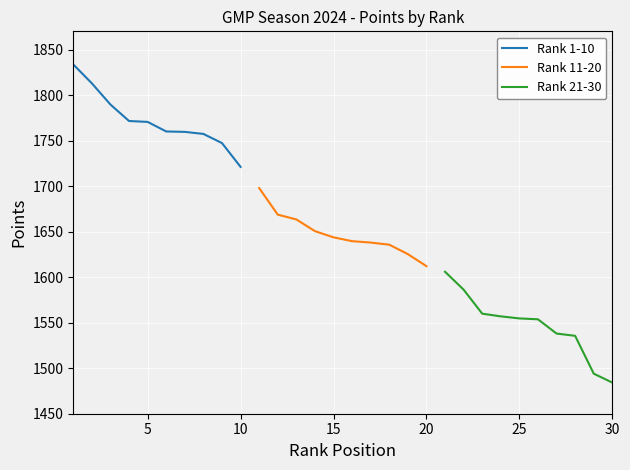

How many data points in Rank 11-20 are less than 1643?

5